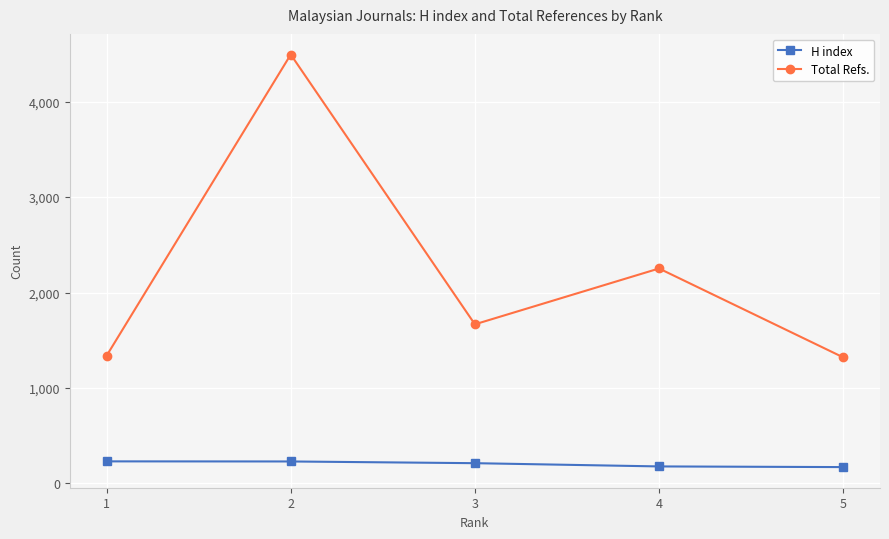

What is the total value across all series at 1?

1569